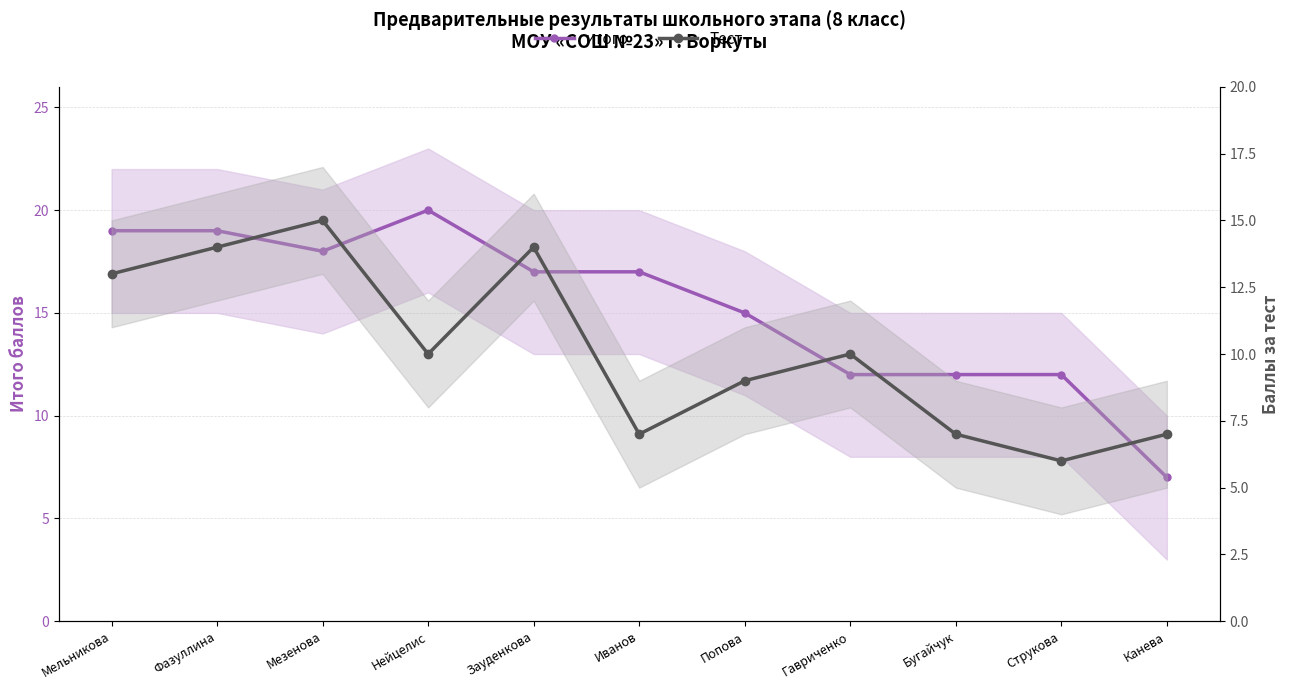

How many Тест values are between 7 and 14?

9